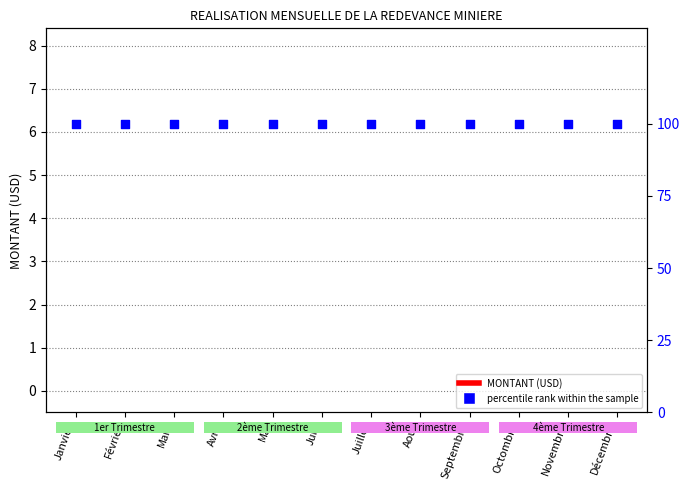

Which series has the widest spread of Y values?

MONTANT (USD)